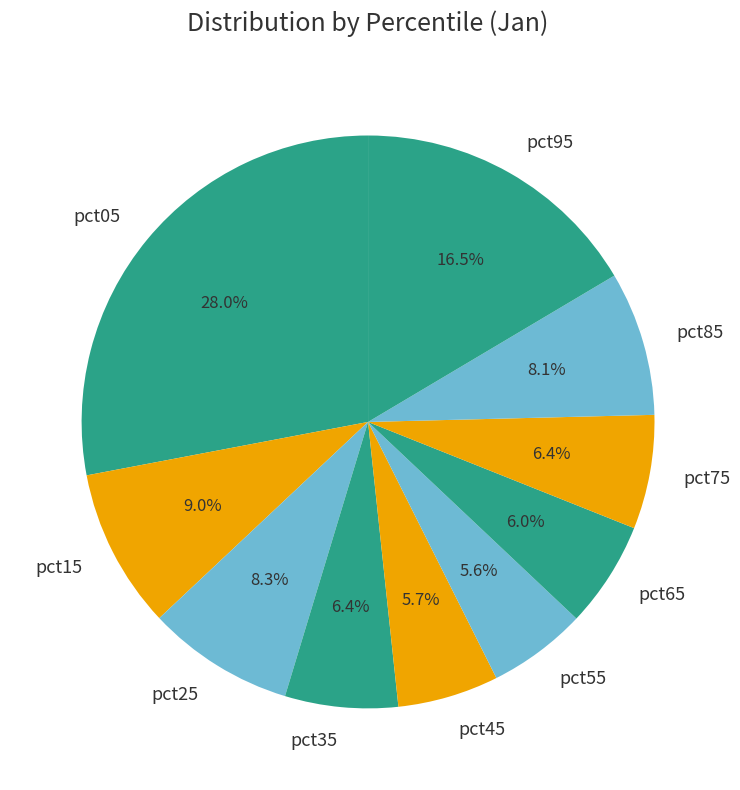

How many segments does this pie chart have?

10